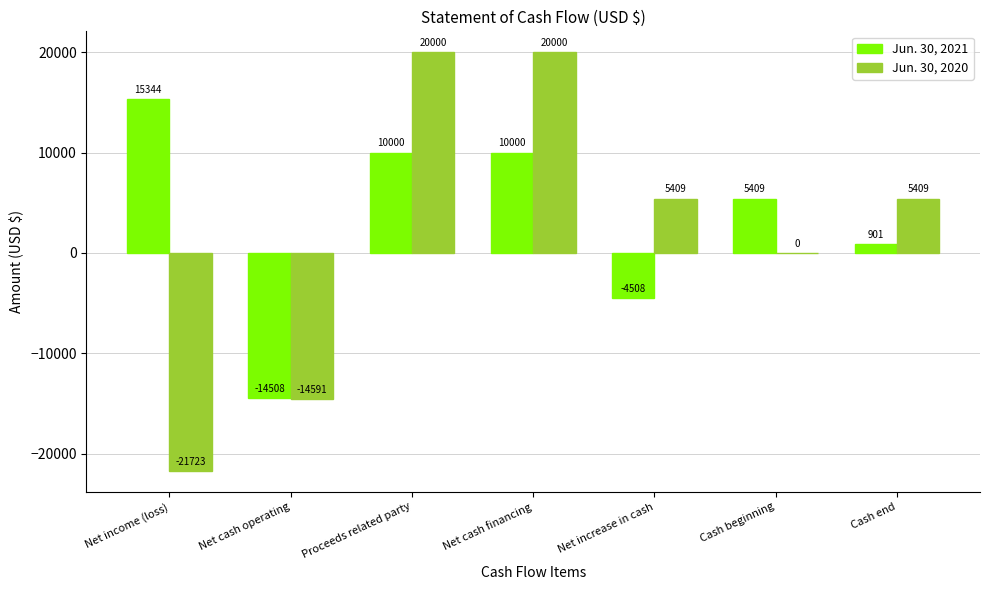

What is the greatest value displayed?

20000